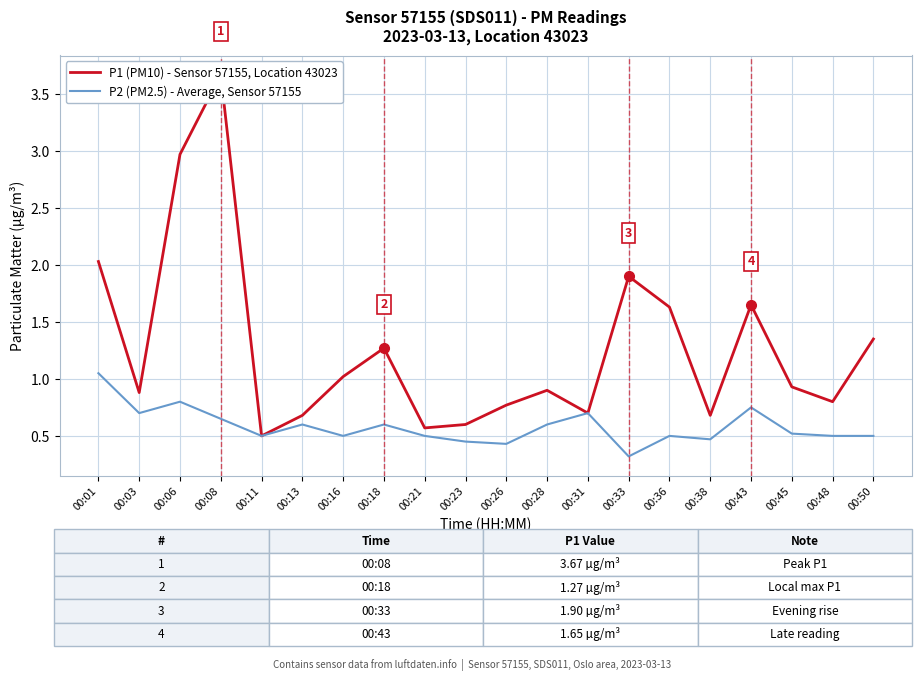

What is the value of the P1 (PM10) - Sensor 57155, Location 43023 point at the 19th from the left?

0.8